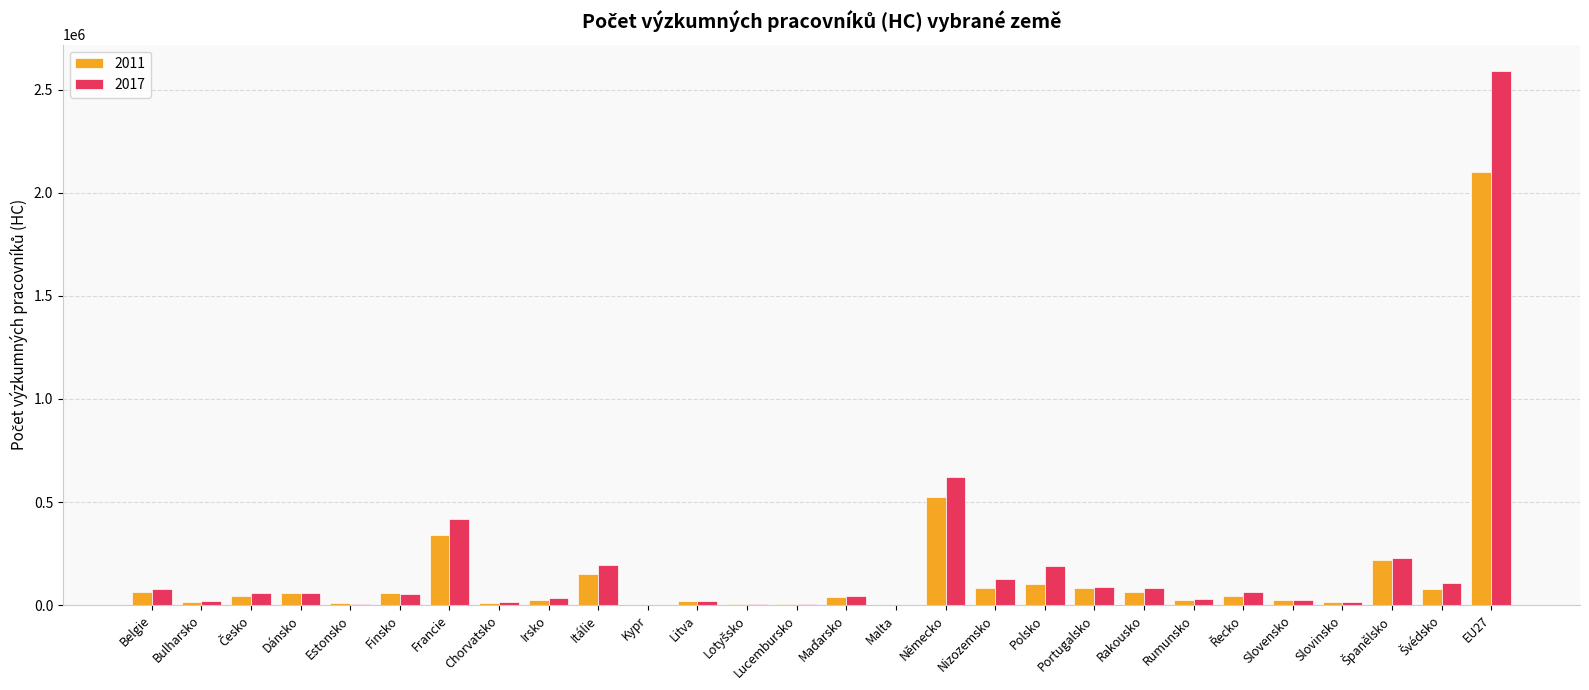

What is the total value across all series at Portugalsko?

172013